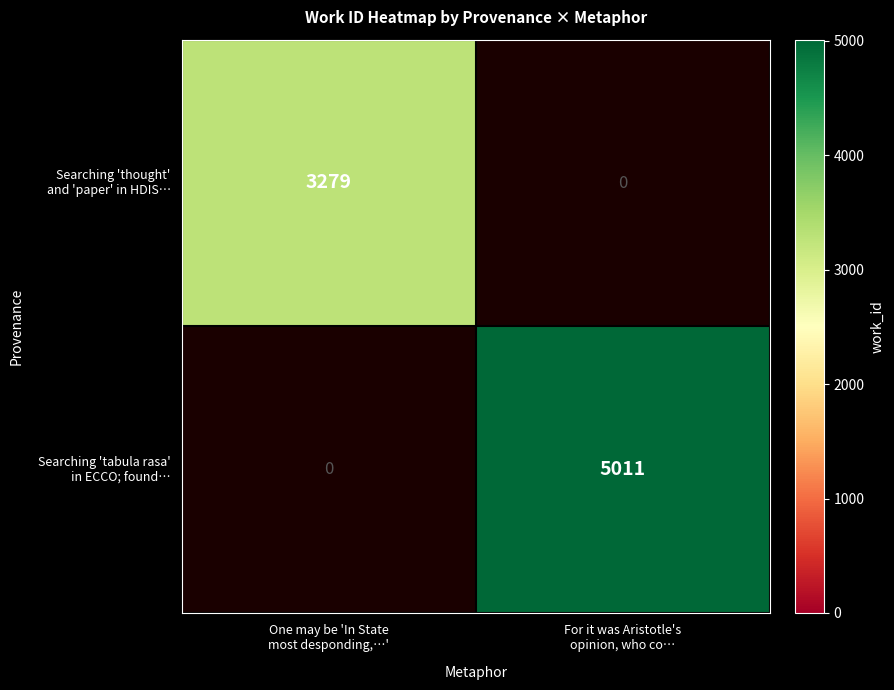

Is it true that Searching 'tabula rasa' in ECCO; found… equals 5011.0 at For it was Aristotle's opinion, who co…?

True